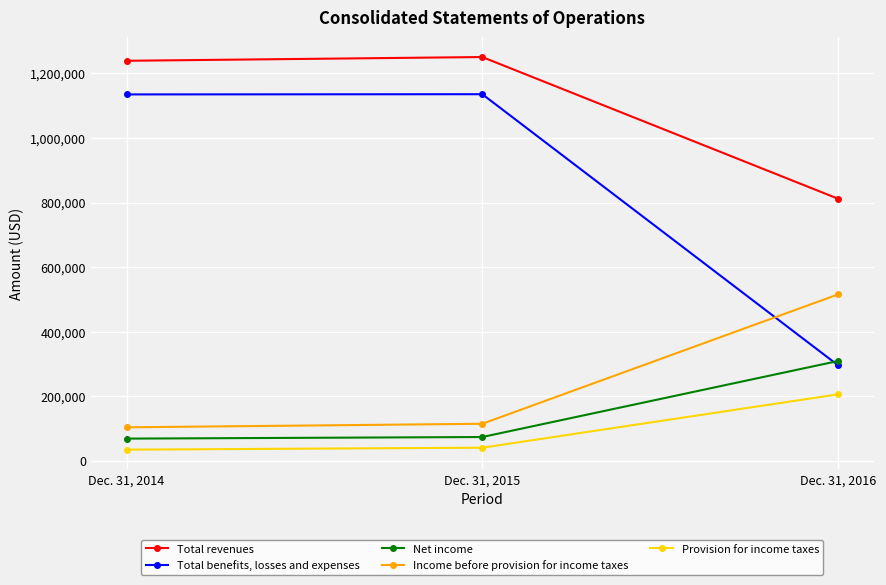

Which category has the highest value in the Total revenues series?

Dec. 31, 2015